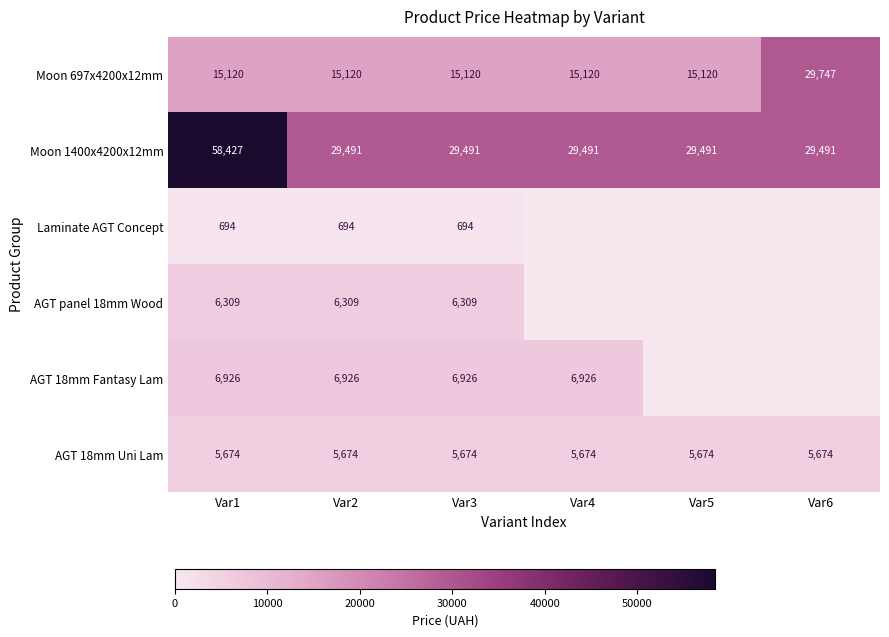

At Var1, list the series in order from largest to smallest.

Moon 1400x4200x12mm, Moon 697x4200x12mm, AGT 18mm Fantasy Lam, AGT panel 18mm Wood, AGT 18mm Uni Lam, Laminate AGT Concept